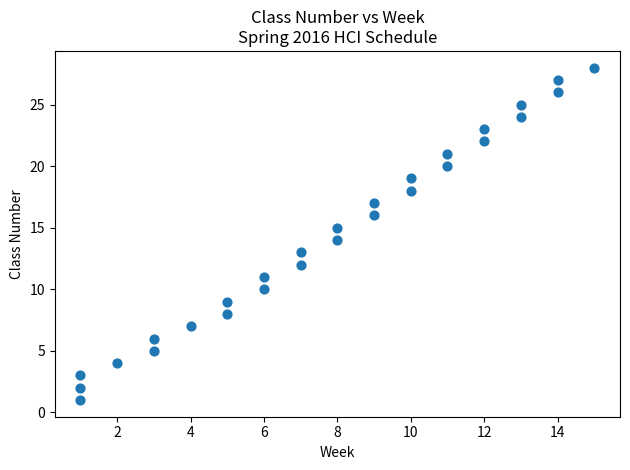

What is the range of X values (max minus min)?

14